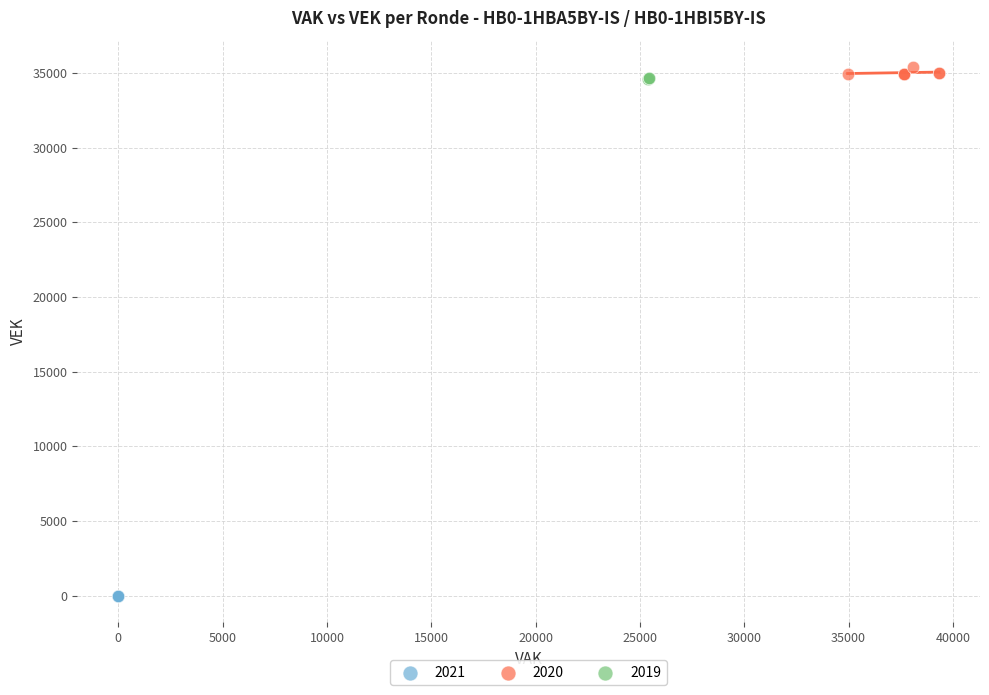

Which series reaches the minimum Y coordinate?

2021